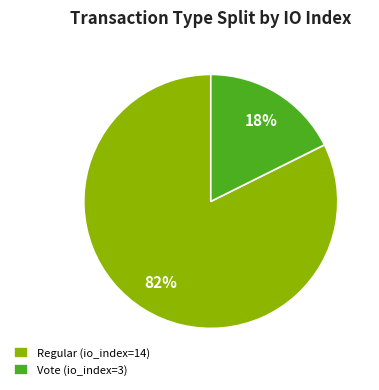

What is the largest slice in the pie chart?

Regular (io_index=14)